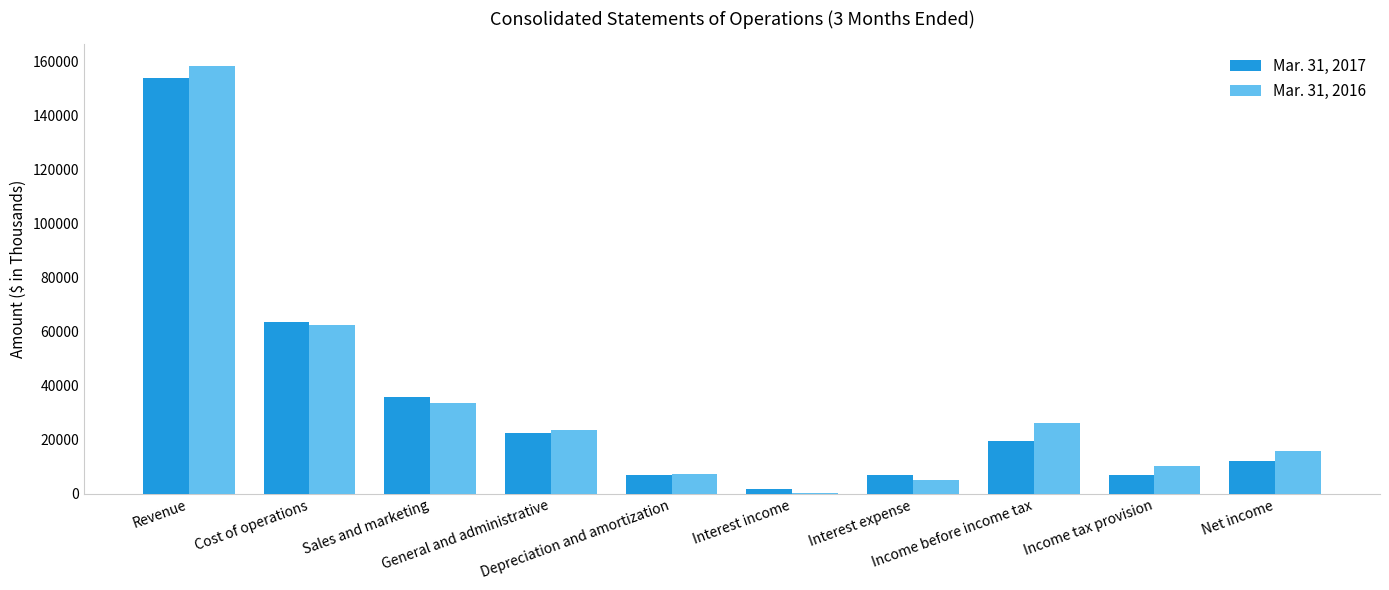

What is the maximum value shown in the chart?

158553